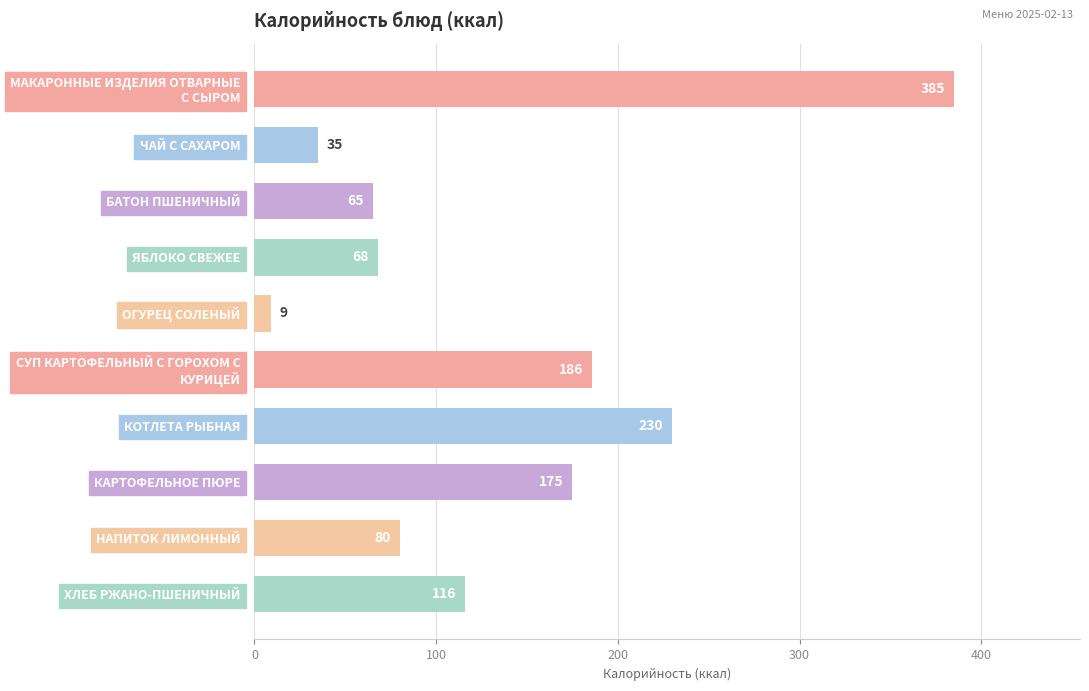

How many data points are less than 116?

5